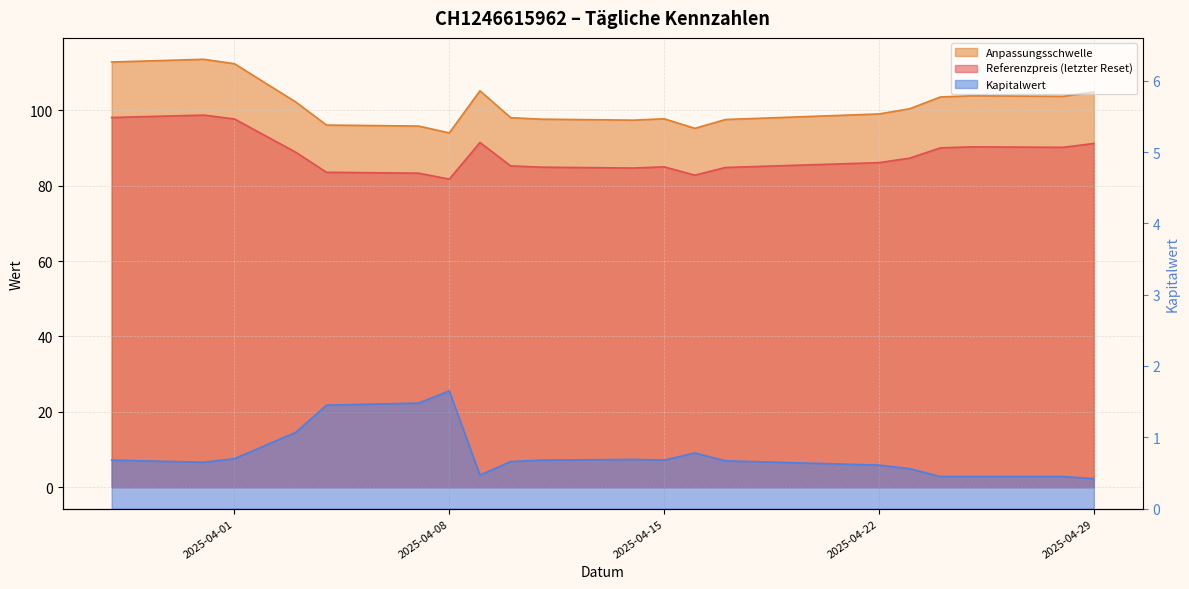

Does the chart display data point markers on the line(s)?

No